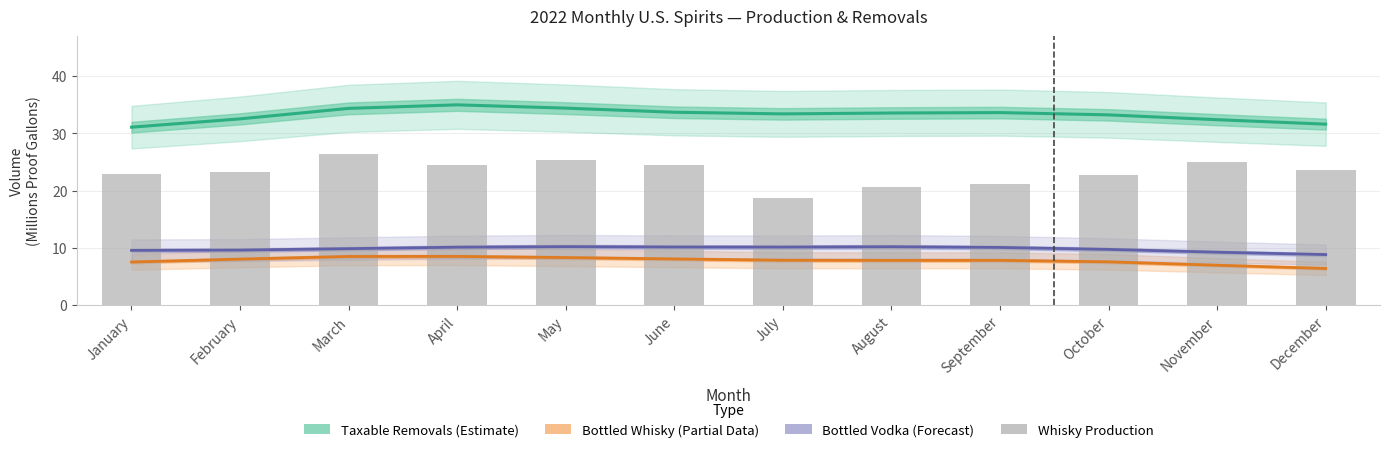

How many data points in Bottled Vodka (Forecast) are less than 10?

6